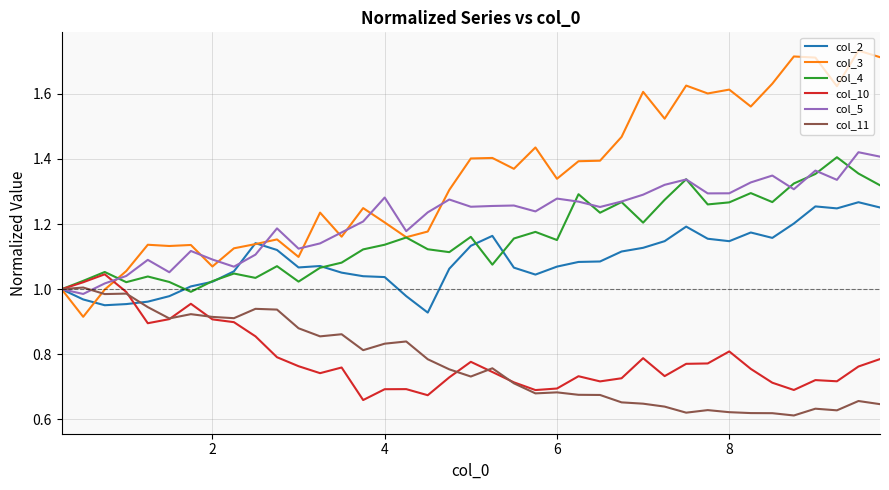

Which series has the largest total across all categories?

col_3